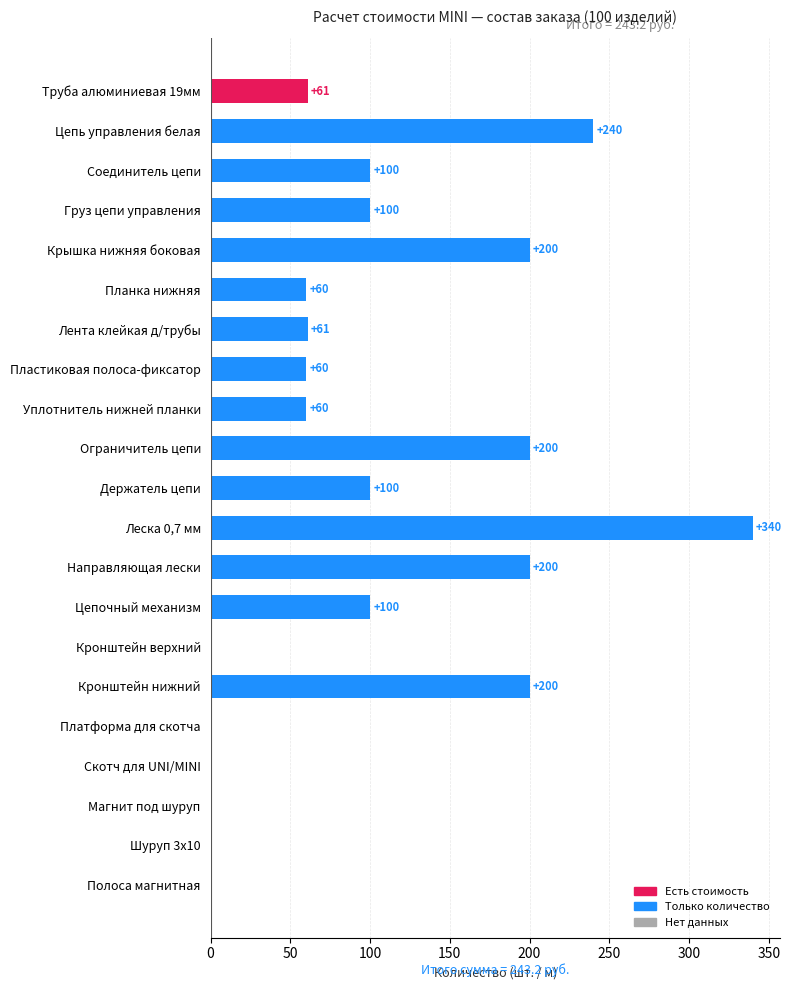

How many categories are shown in the chart?

21